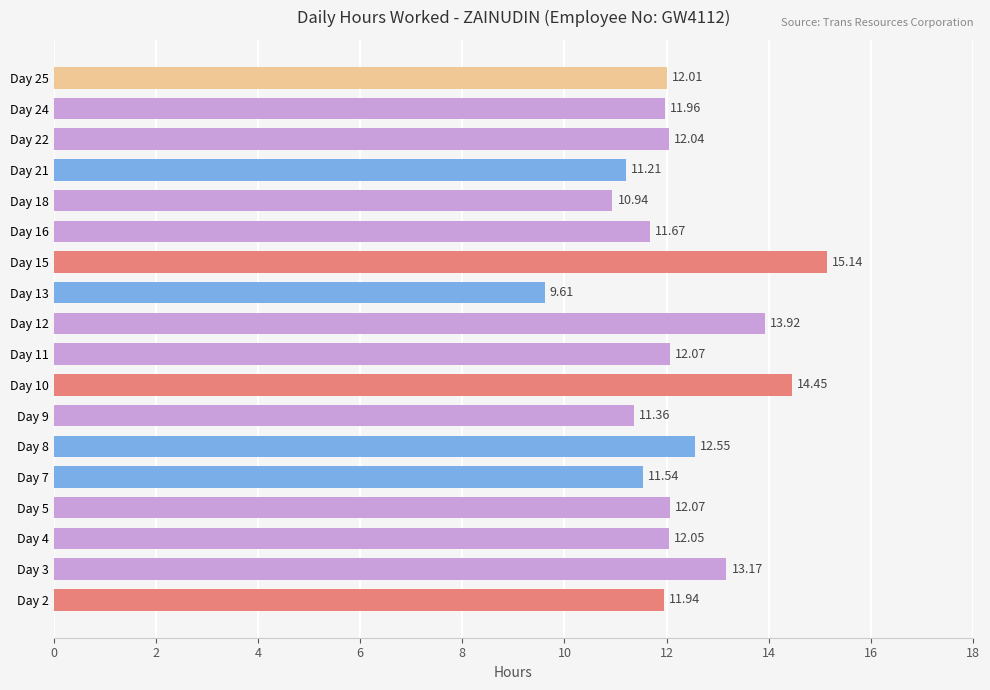

Approximately how many times larger is the value at Day 22 compared to Day 7?

1.0